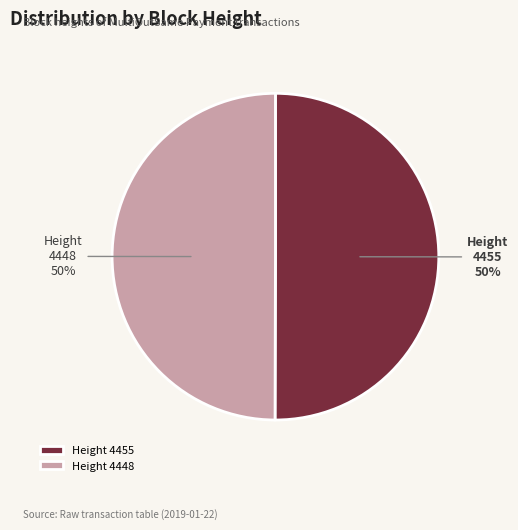

To the nearest percent, what is the average slice percentage?

50%